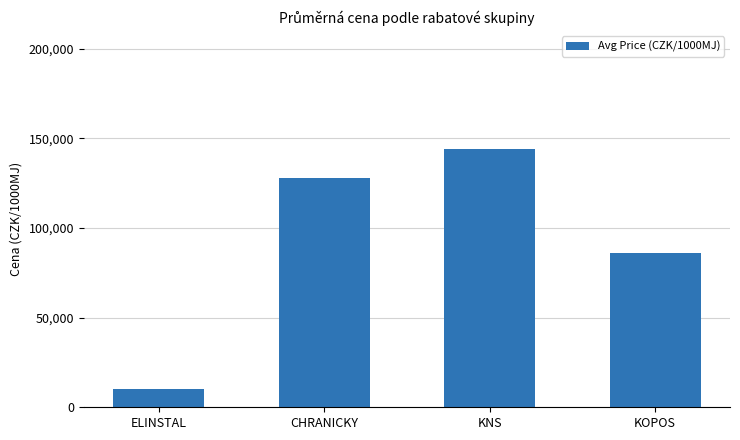

The chart shows a value of 128155 at CHRANICKY. True or false?

True